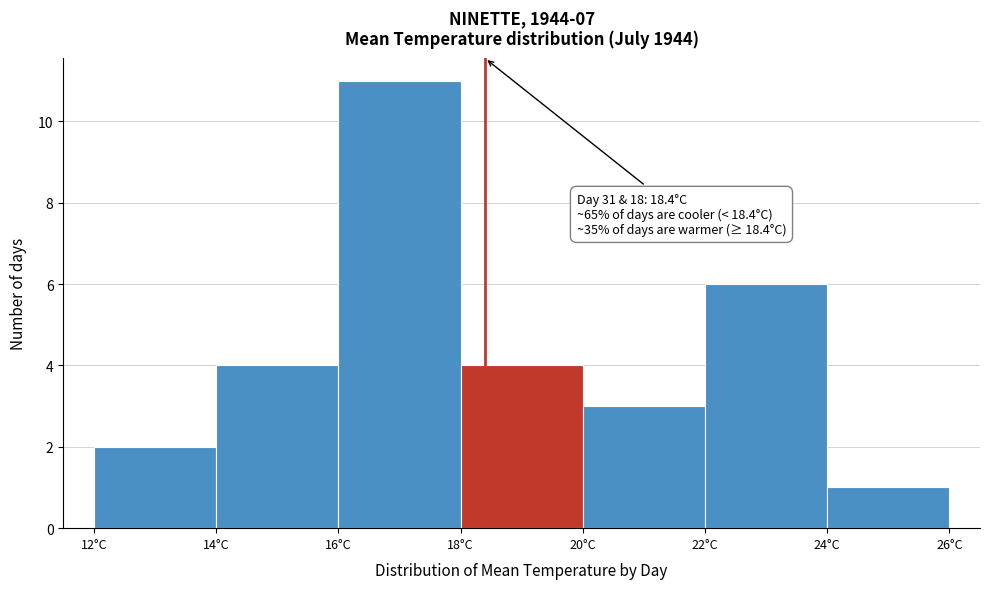

Which range on the x-axis has the tallest bar?

16 to 18